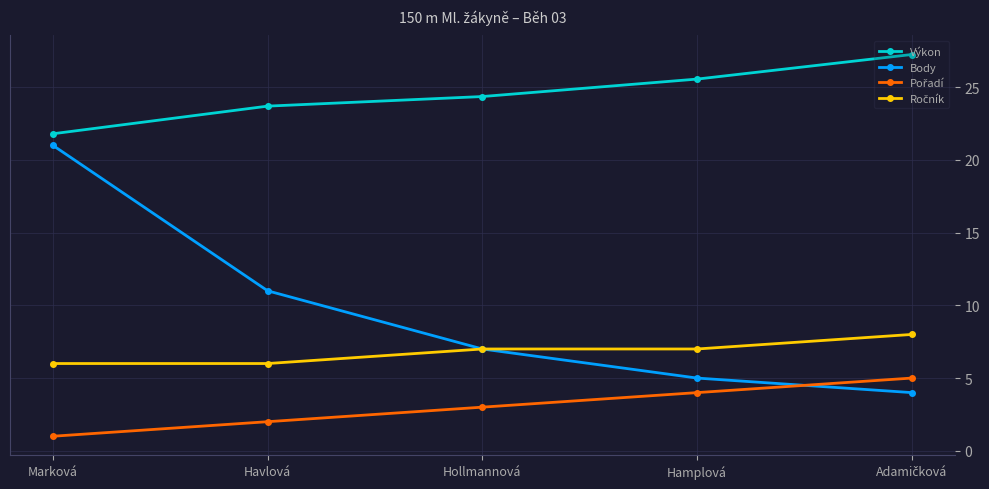

What is the smallest value displayed?

1.0